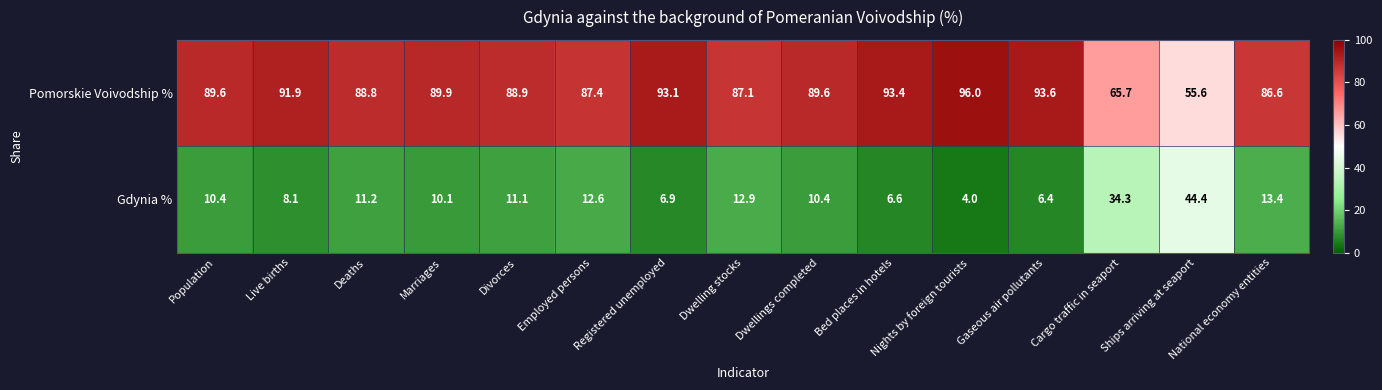

Rank the series by their average value, from lowest to highest.

Gdynia %, Pomorskie Voivodship %